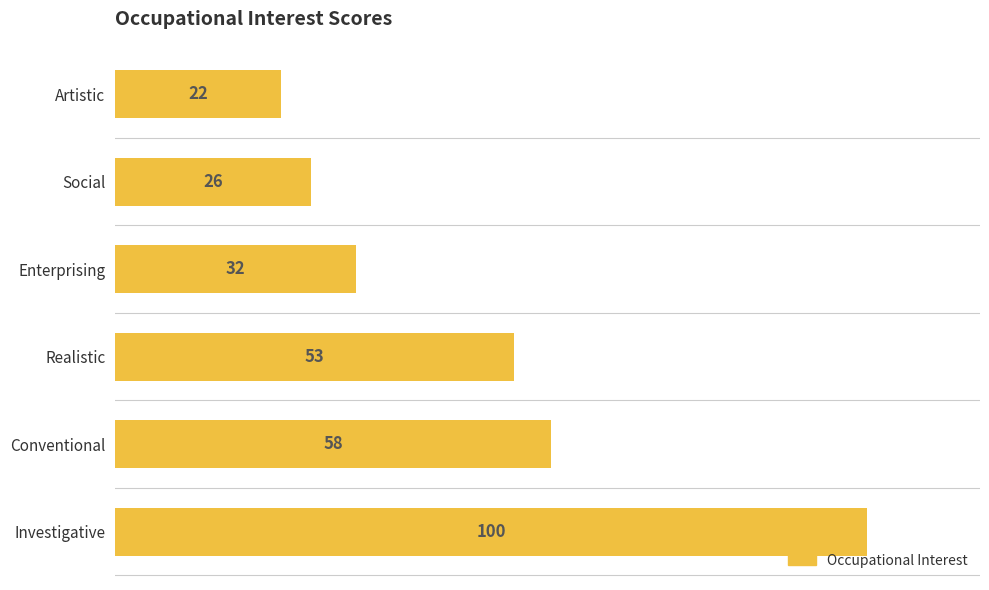

The value at Investigative is 100. True or false?

True